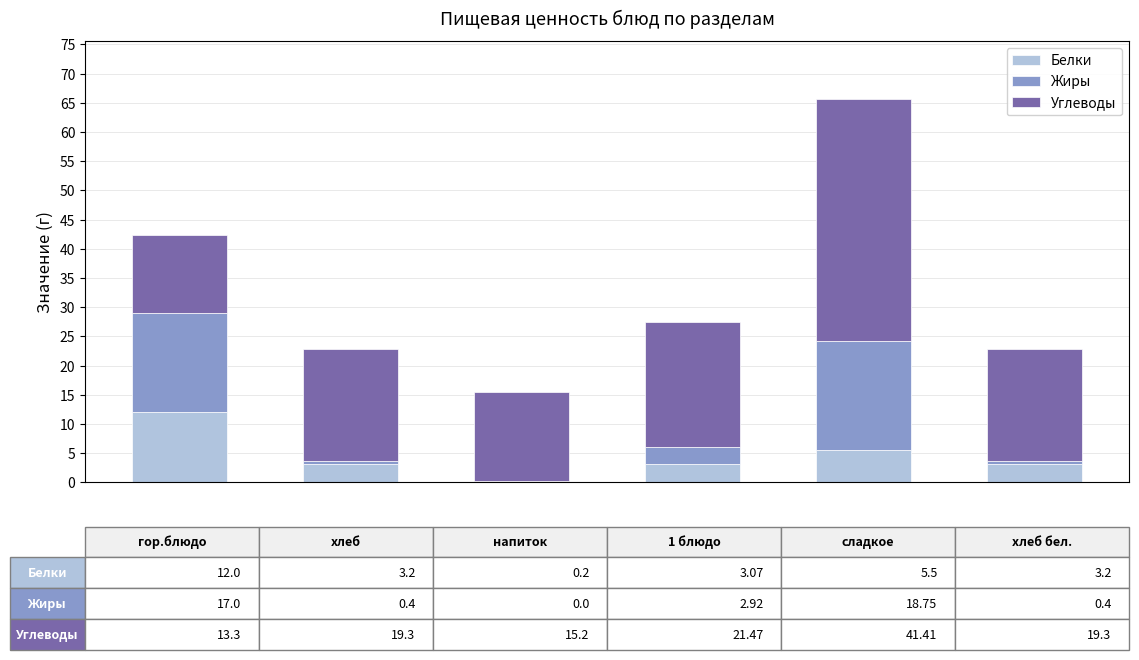

What is the sum of all Белки values?

27.2